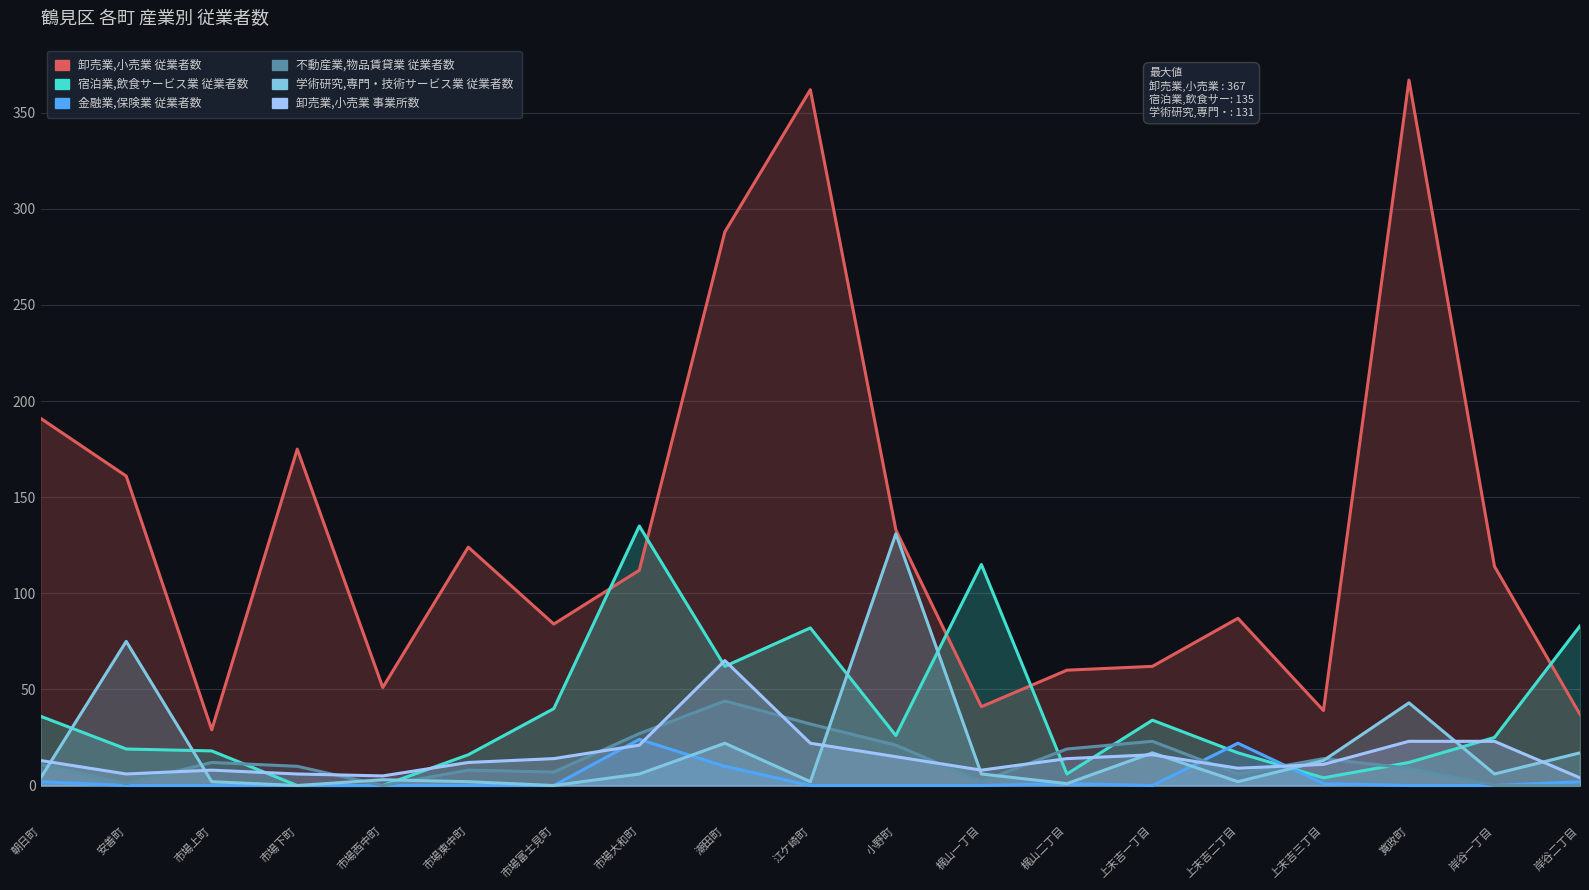

Is the value of 卸売業,小売業 事業所数 at 寛政町 greater than the value of 宿泊業,飲食サービス業 従業者数 at 朝日町?

No